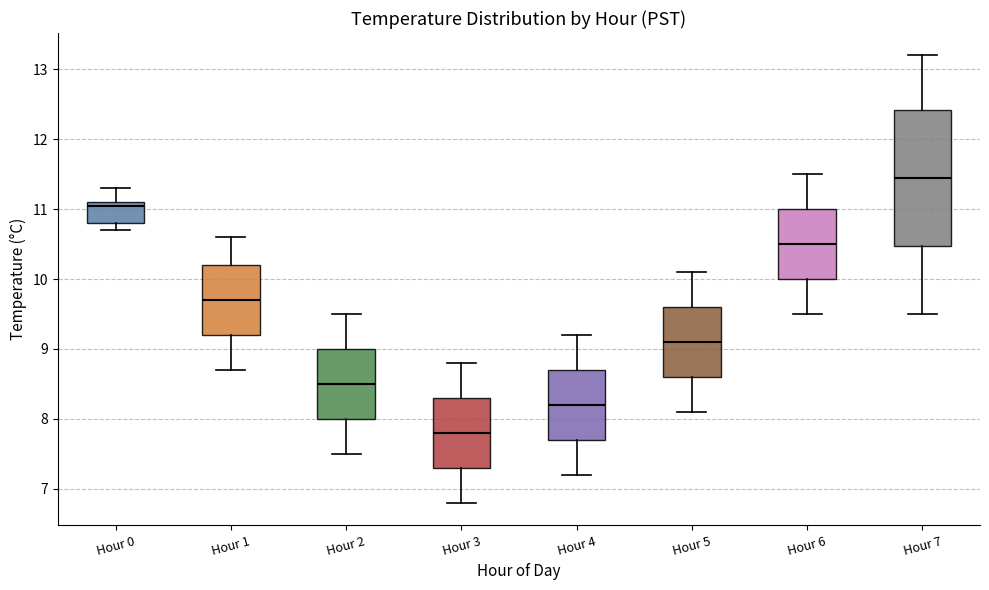

Comparing the boxes themselves (not the whiskers), which one is the tallest?

Hour 7